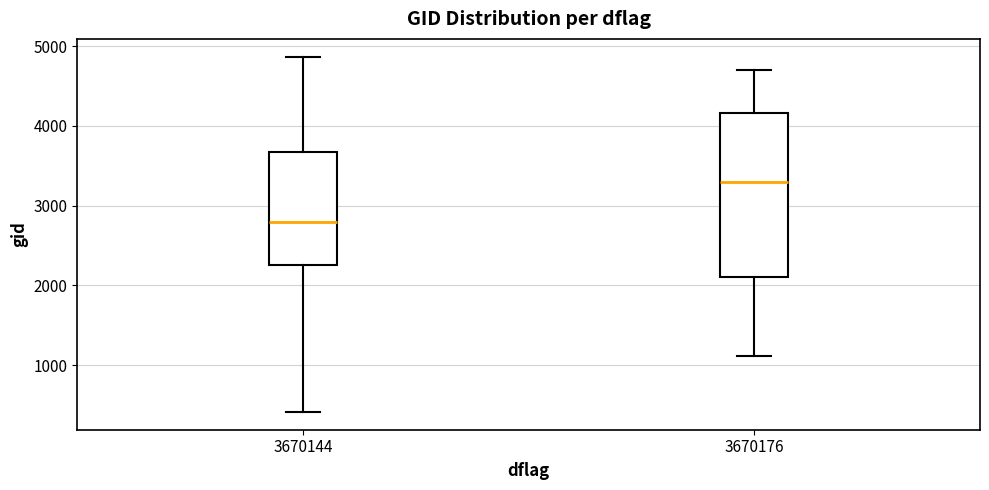

Which box's median line is the lowest?

3670144